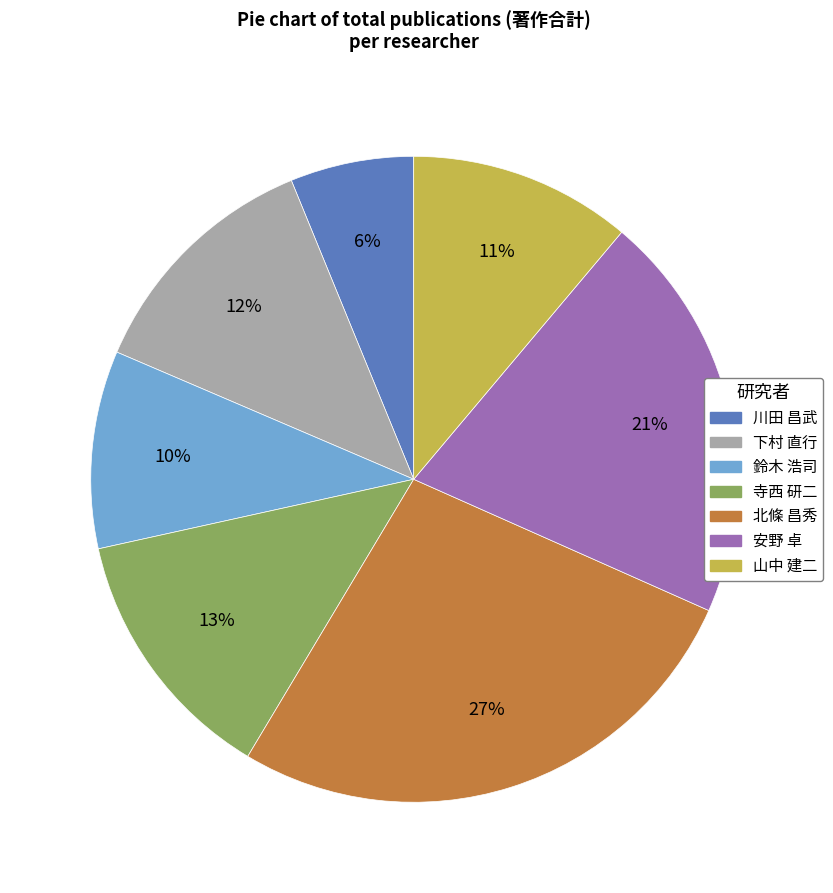

What percentage is the 寺西 研二 slice, to the nearest percent?

13%